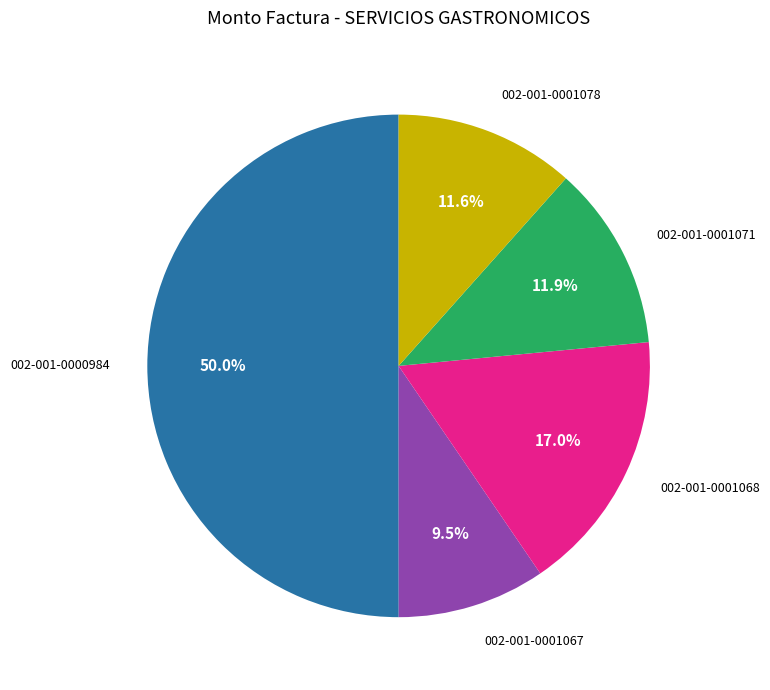

Between 002-001-0001067 and 002-001-0000984, which is larger?

002-001-0000984